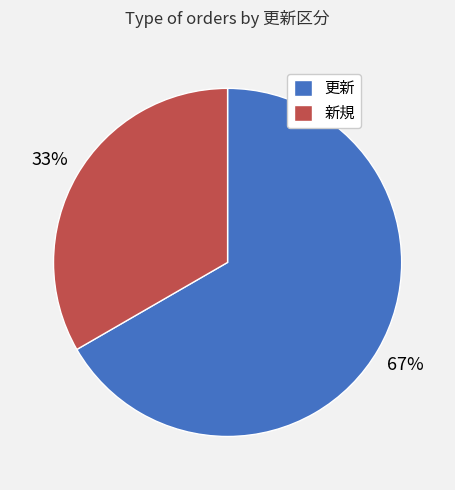

To the nearest percent, what portion does 新規 represent?

33%